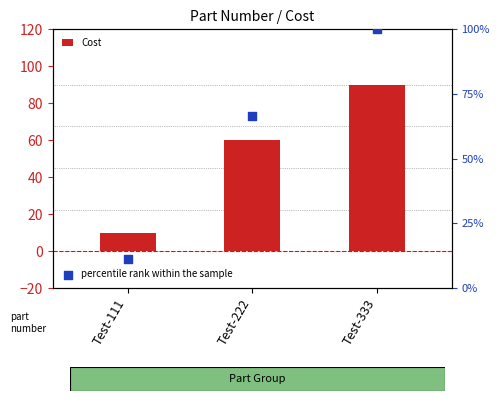

At which category is the sum across all series the highest?

Test-333